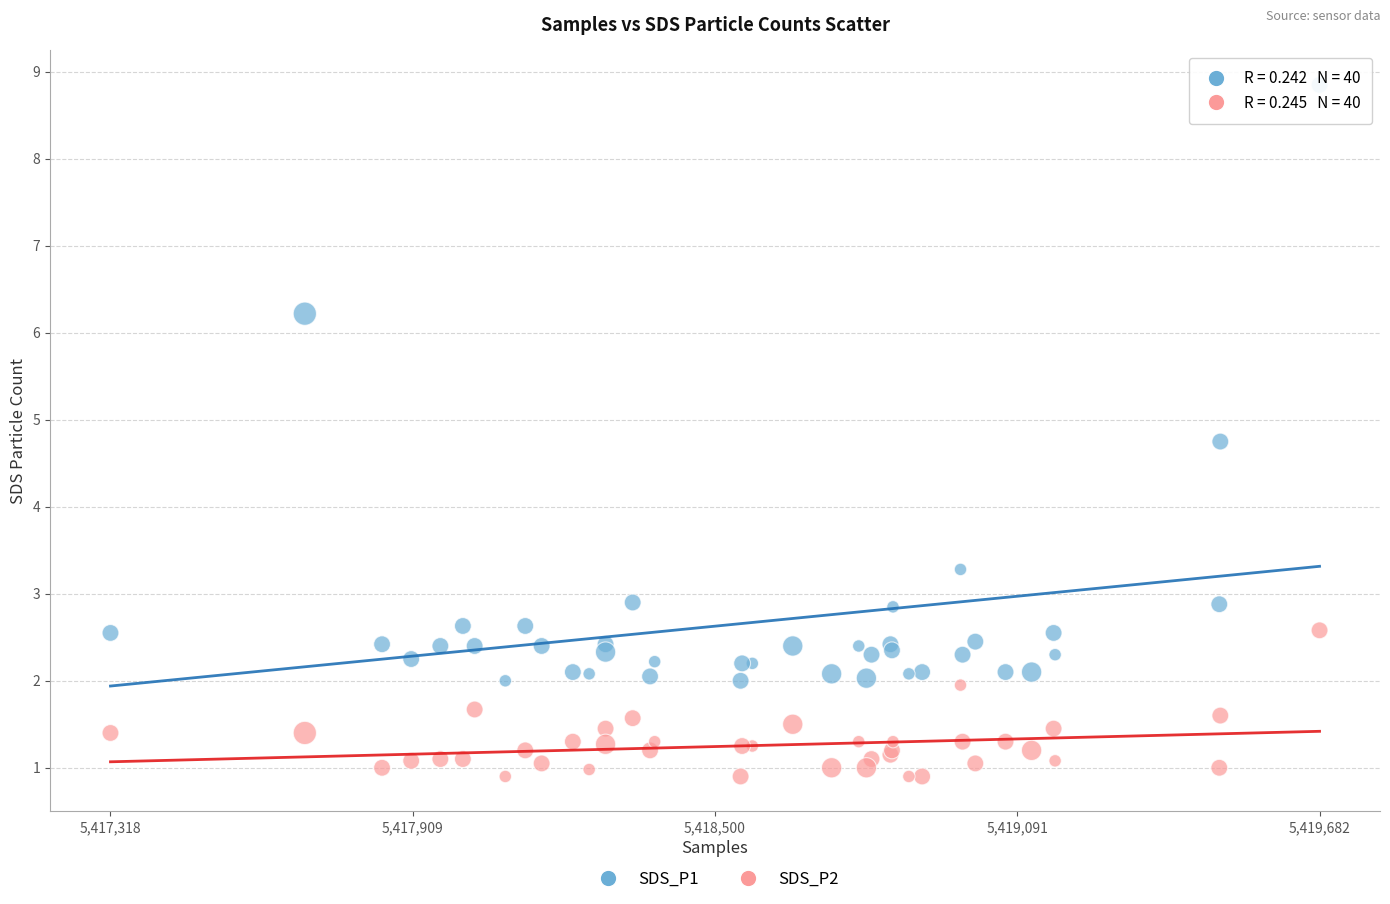

Which series contains the lowest Y value?

SDS_P2